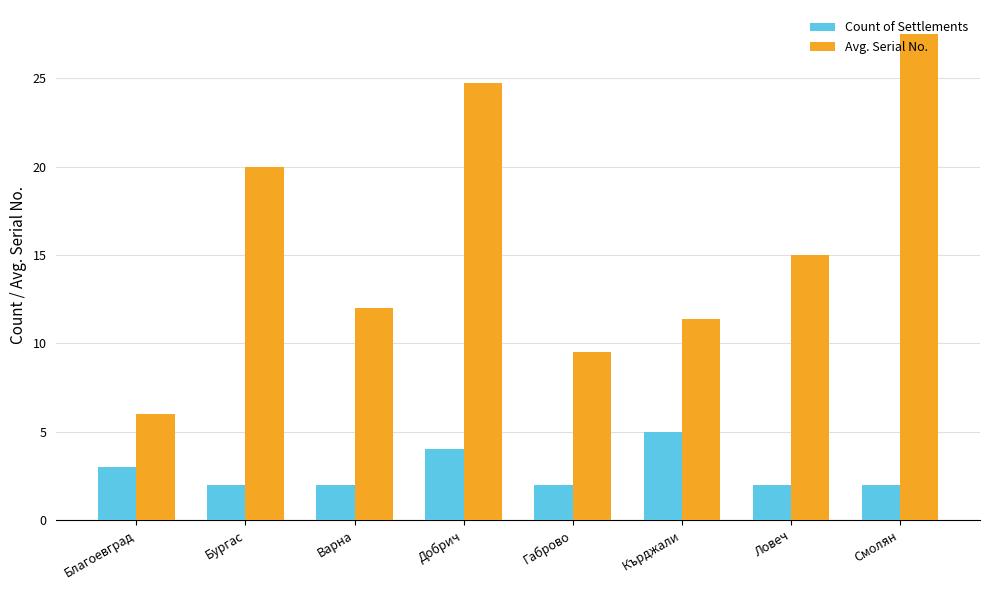

What is the label of the 4th bar from the right?

Габрово